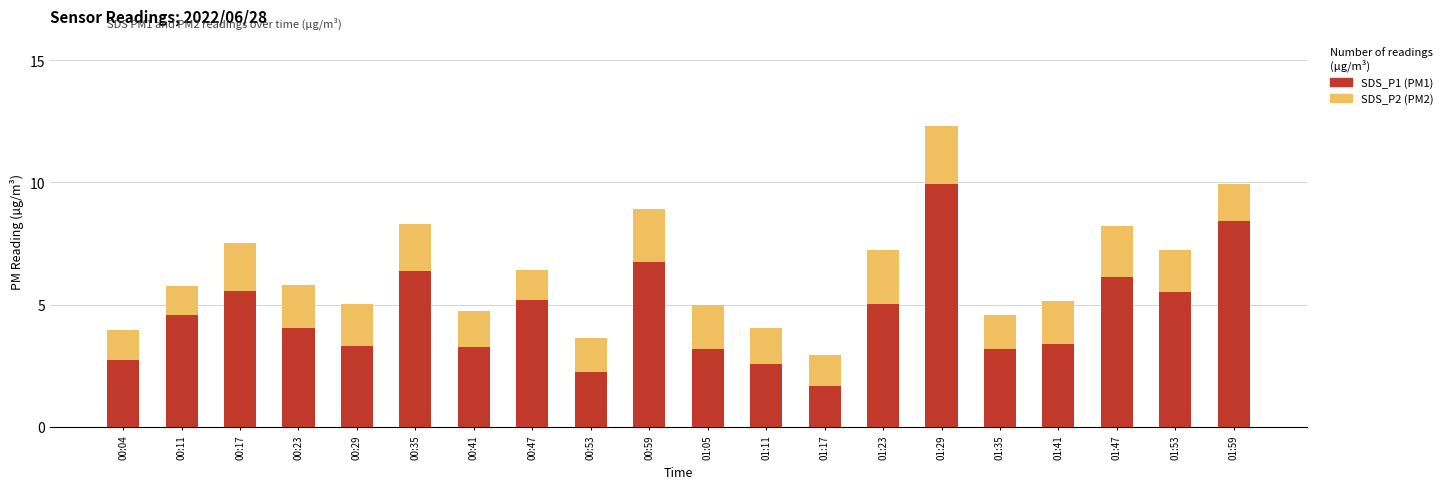

How many categories are shown in the chart?

20